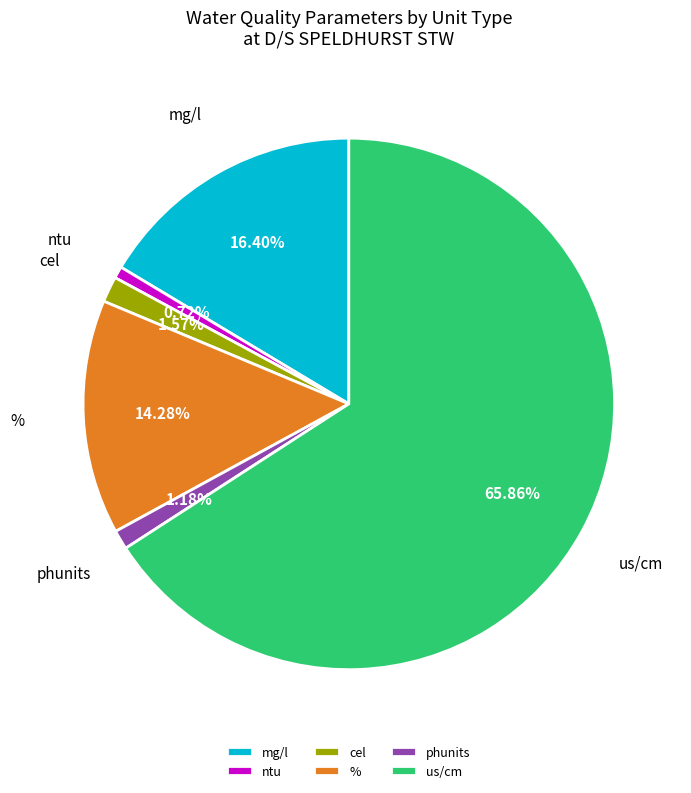

What is the ratio of the value at cel to the value at phunits?

1.3